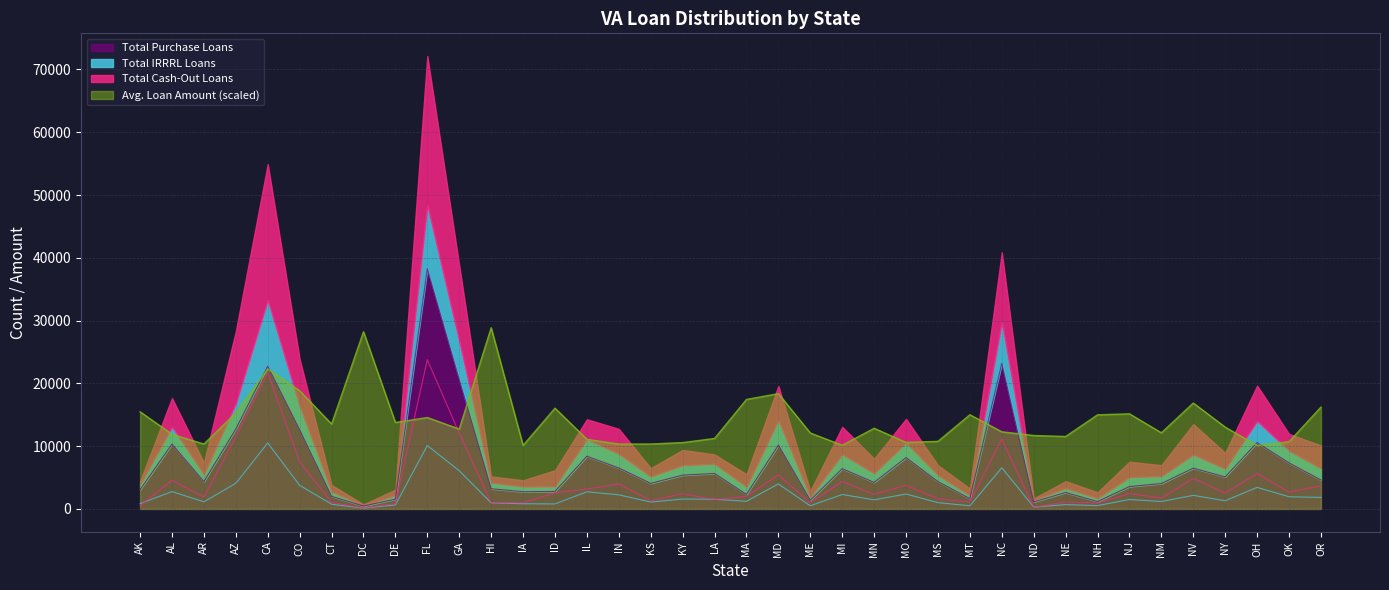

True or false: Total Purchase Loans and Total Cash-Out Loans intersect in this chart.

False